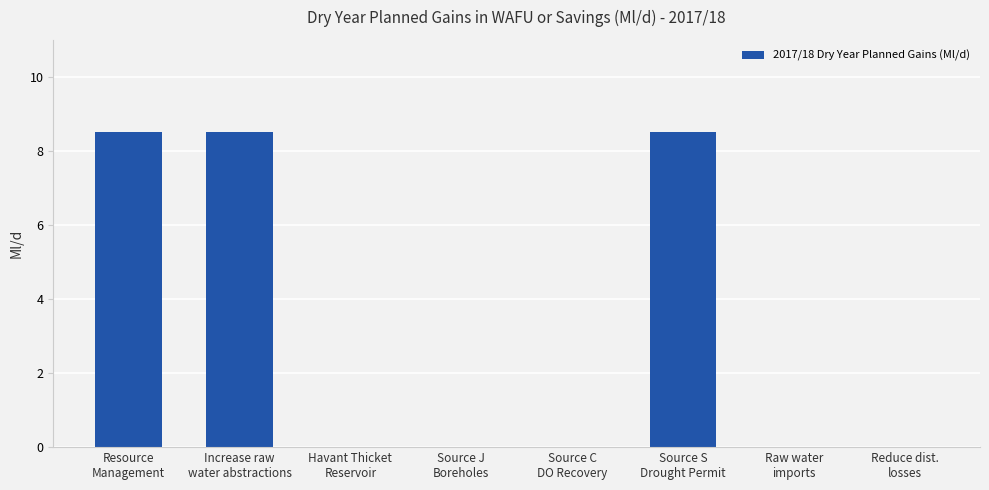

What is the greatest value displayed?

8.5